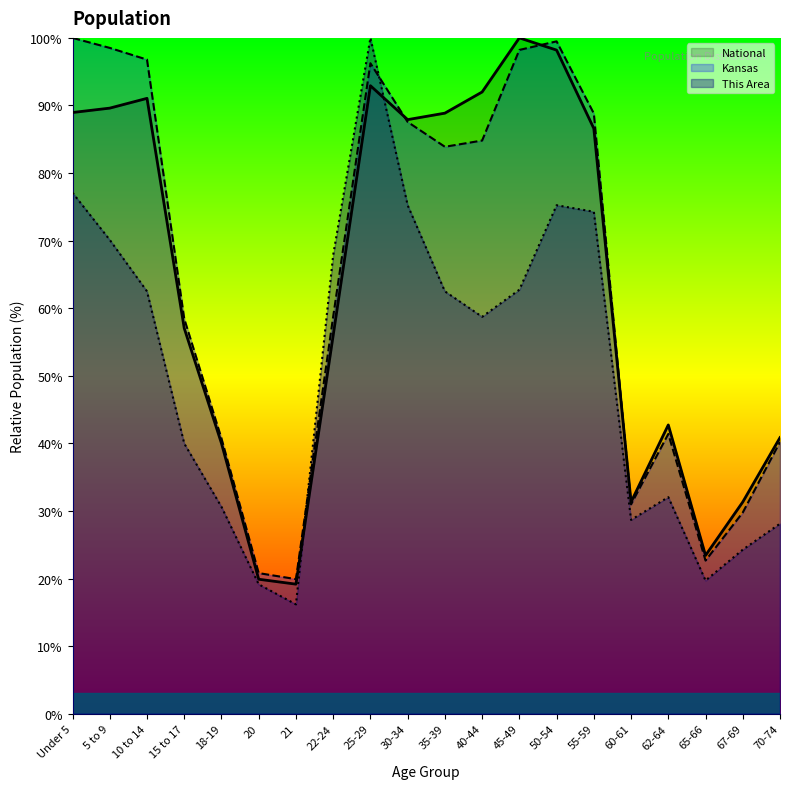

In This Area, how many points are lower than both neighbors (excluding endpoints)?

4